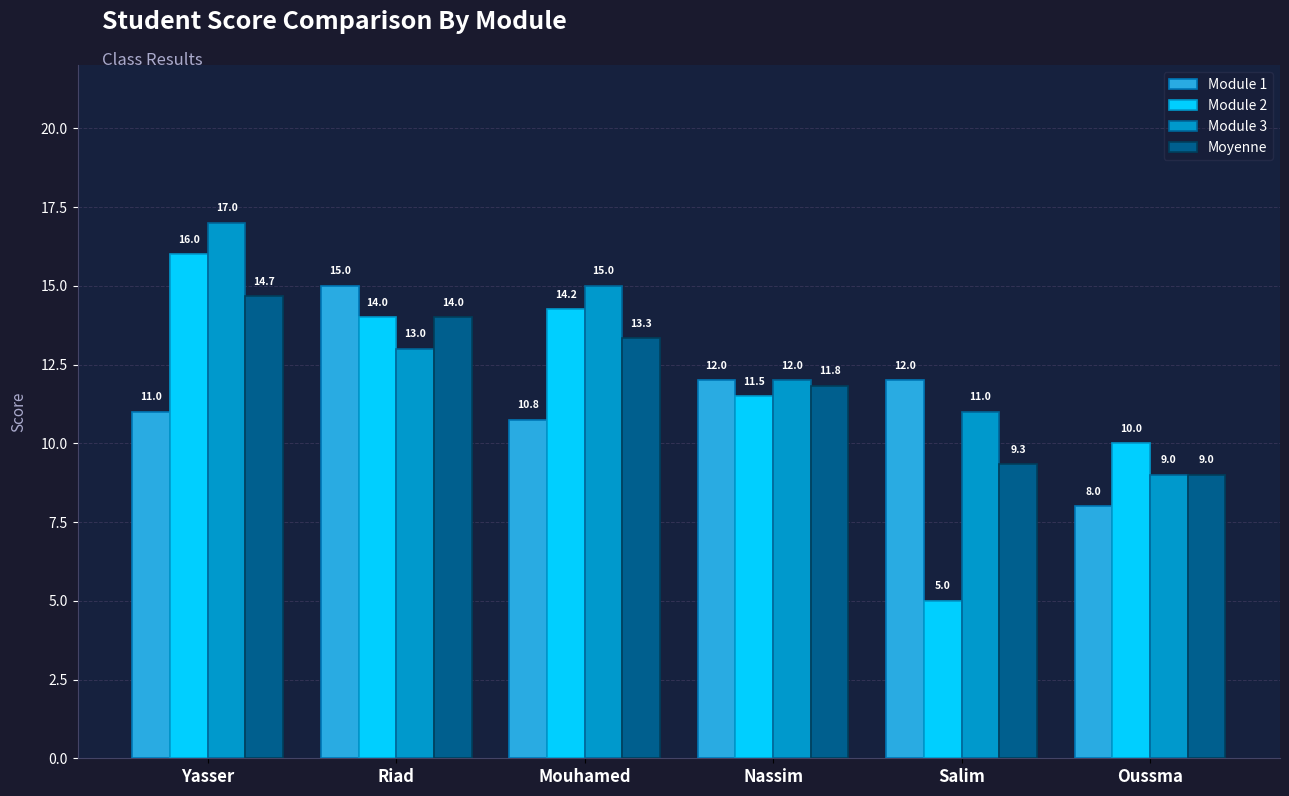

How many series are shown in this chart?

4